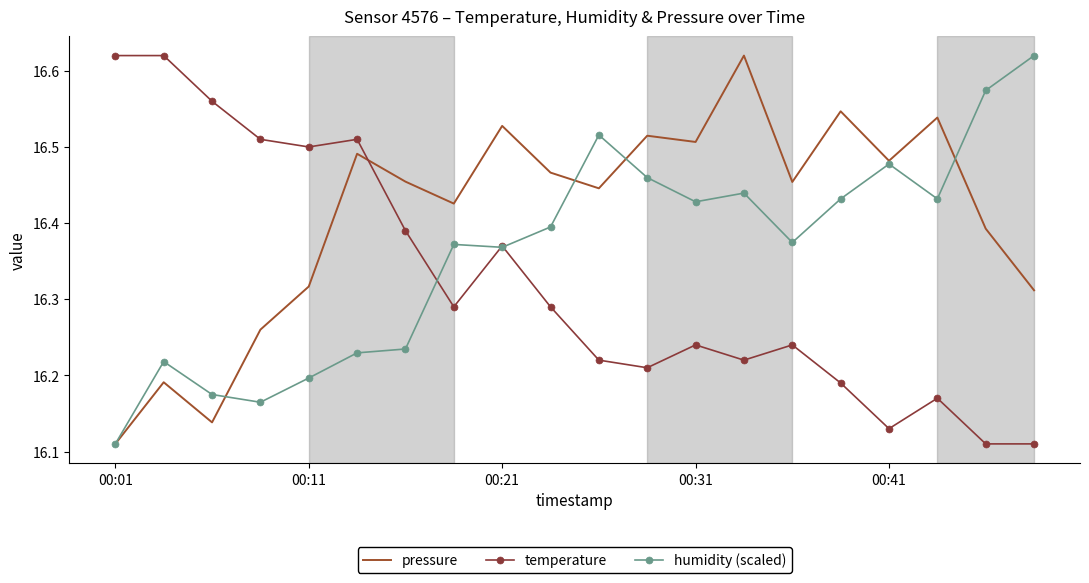

How many temperature values are between 16 and 17?

20